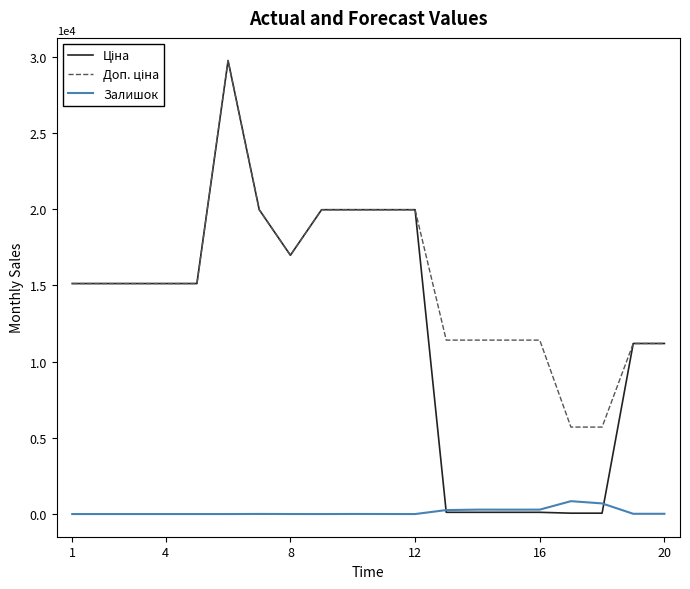

True or false: Доп. ціна and Залишок cross at least once.

False